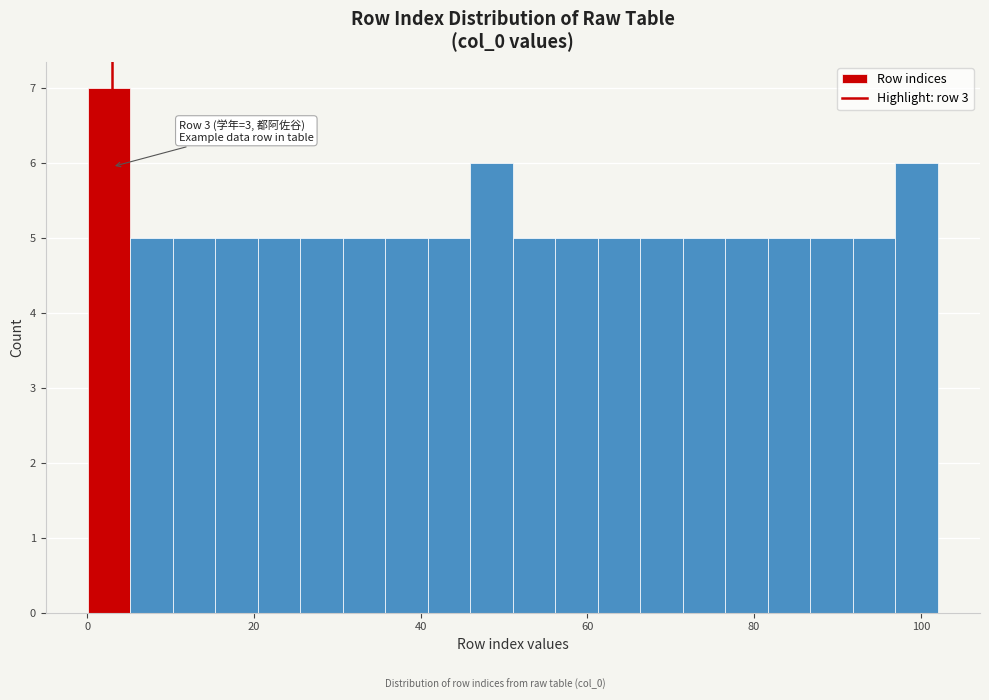

Read against the x-axis, roughly where is the centre of the tallest bar?

2